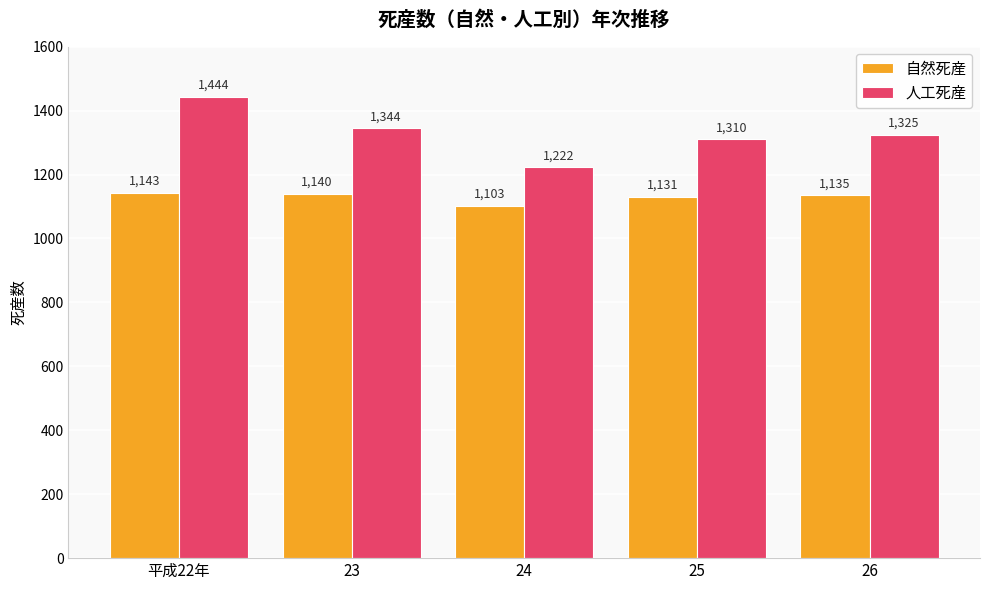

How many data points in 人工死産 are less than 1325?

2